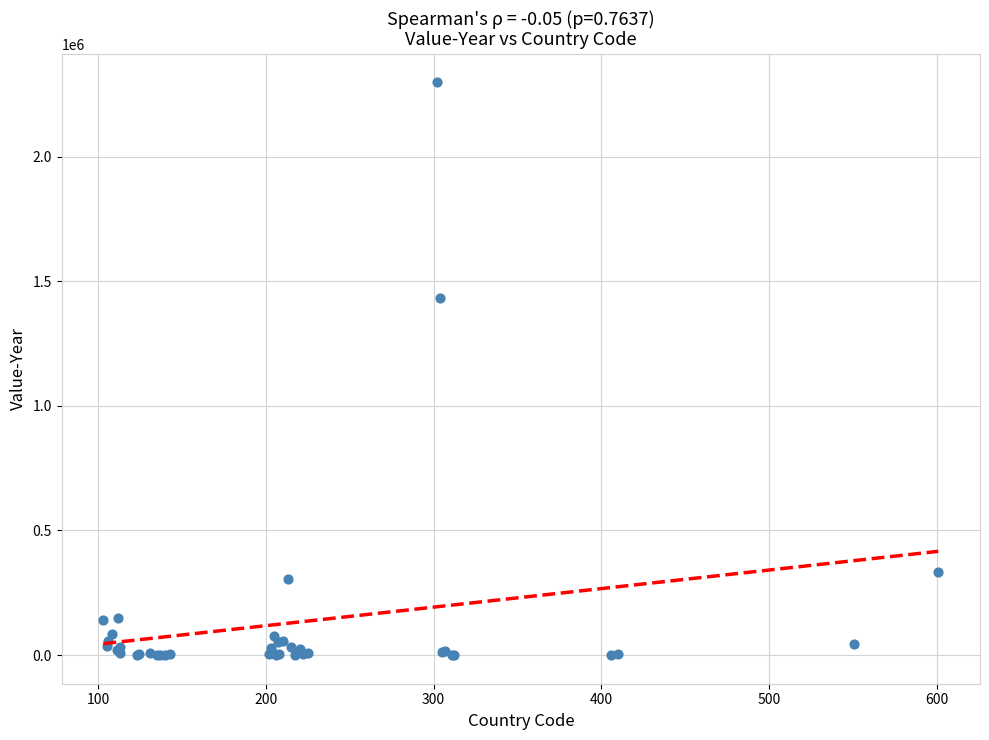

What Y value in the scatter plot is closest to 1148678?

1433904